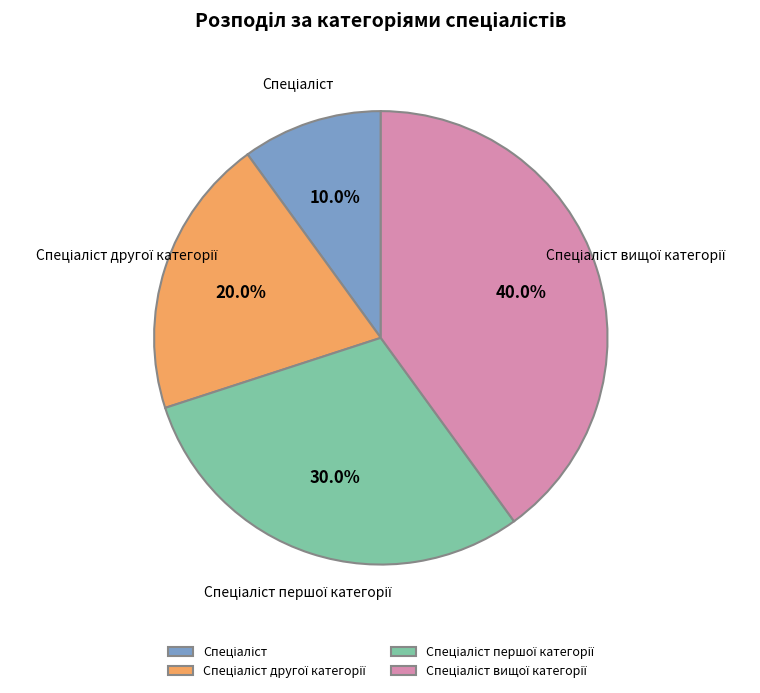

Is there any slice that represents more than half of the pie?

No